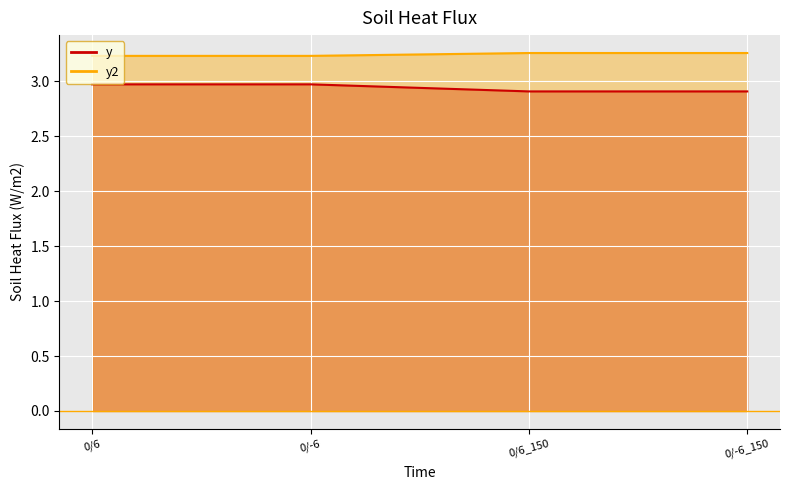

Rank the series by their average value, from lowest to highest.

y line, y2 line